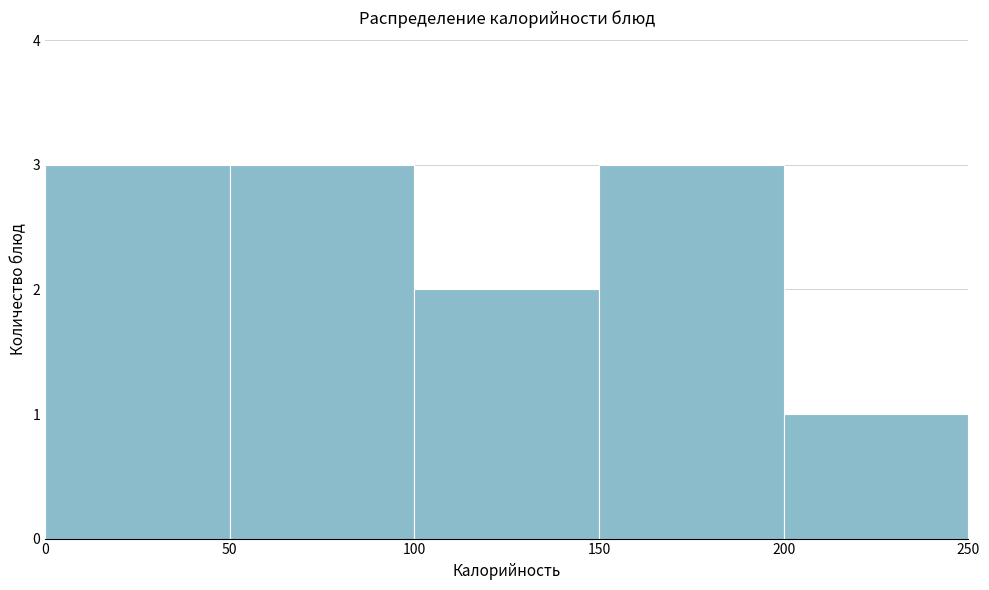

Reading left to right, list every bar in this chart as the range it spans on the x-axis followed by its height. The values are not printed on the chart, so give them approximately, as read against the axis.

0 to 50: 3
50 to 100: 3
100 to 150: 2
150 to 200: 3
200 to 250: 1